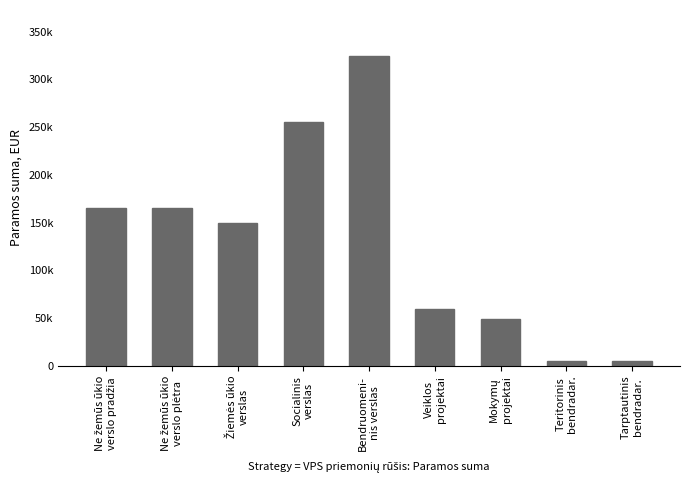

The value at Tarptautinis
bendradar. is 8754. True or false?

False